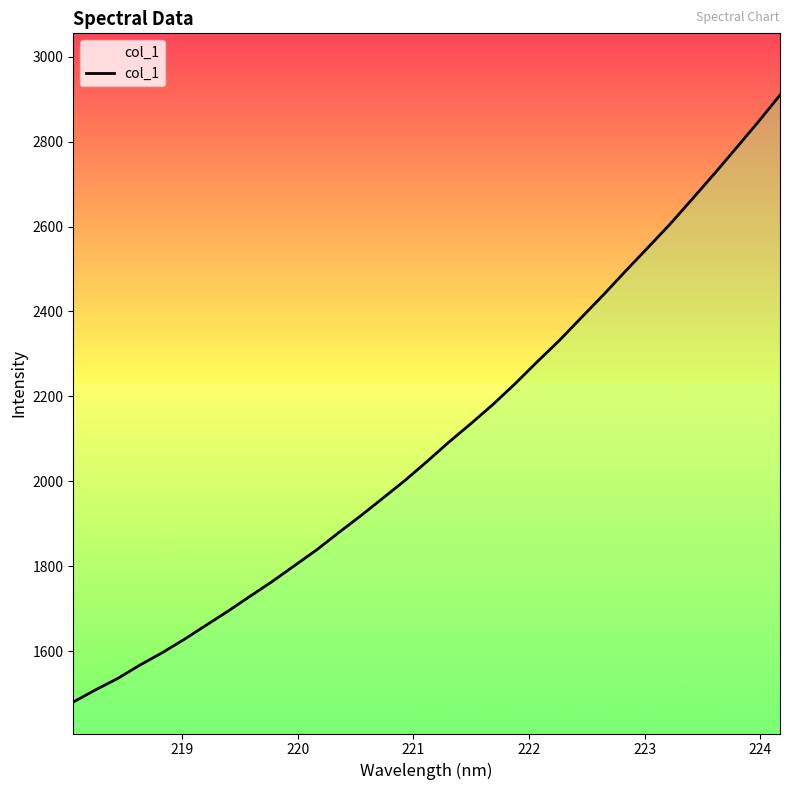

What is the difference between the maximum and minimum values?

1428.3